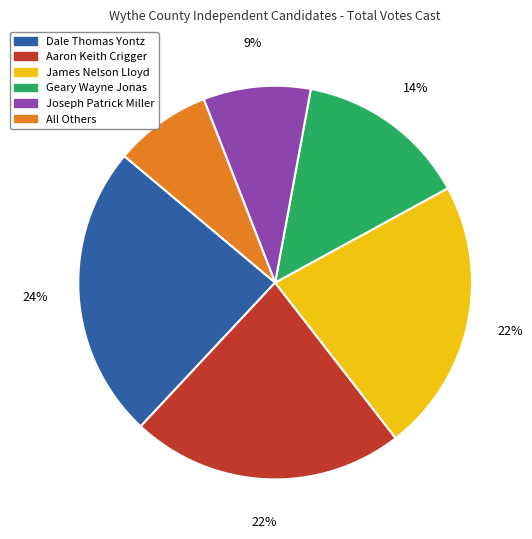

Does James Nelson Lloyd account for over 50% of the chart?

No